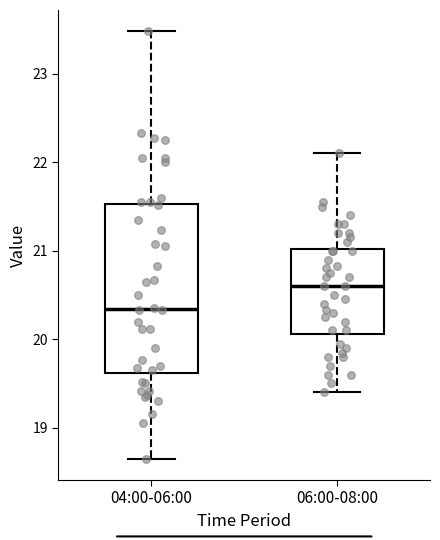

Which box is the tallest, from its lower edge to its upper edge?

04:00-06:00